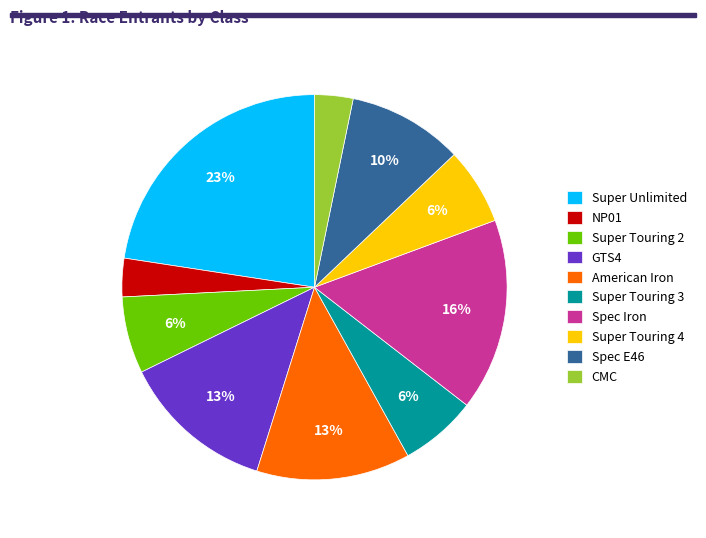

Combined, do Spec E46 and CMC account for over 50%?

No